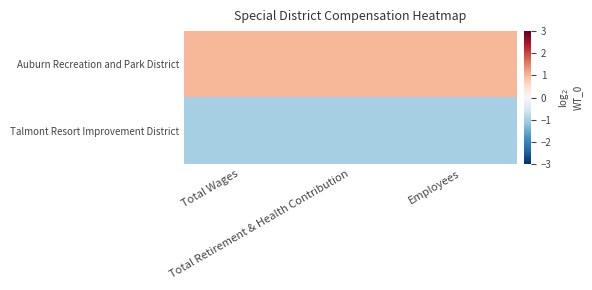

Reading right to left, list all the values displayed in this chart.

Auburn Recreation and Park District: Employees=1	Total Retirement & Health Contribution=1	Total Wages=1
Talmont Resort Improvement District: Employees=-1	Total Retirement & Health Contribution=-1	Total Wages=-1